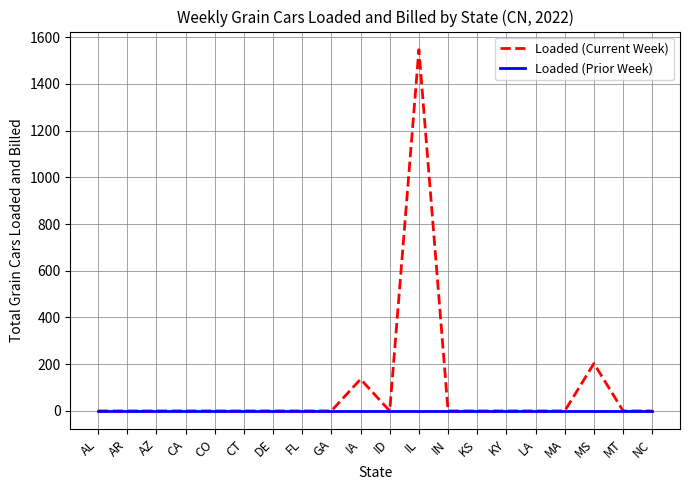

At which label is Loaded (Current Week) closest to 773?

MS